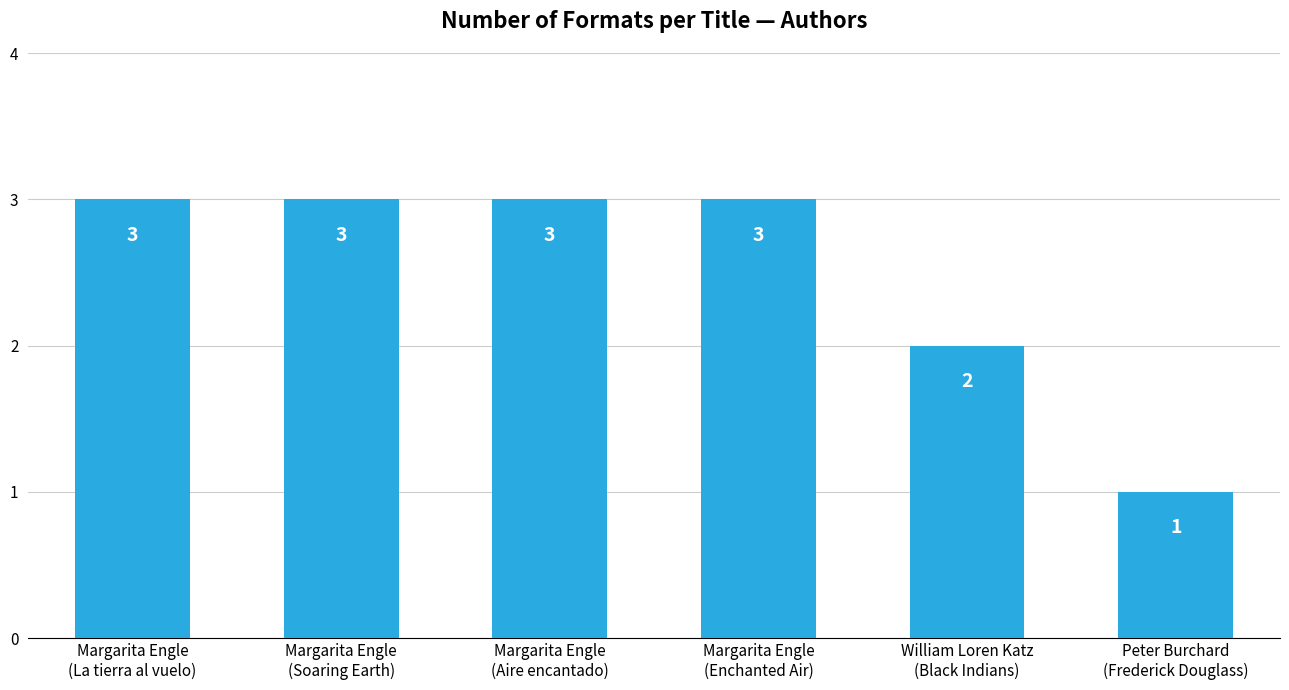

What is the sum of all values?

15